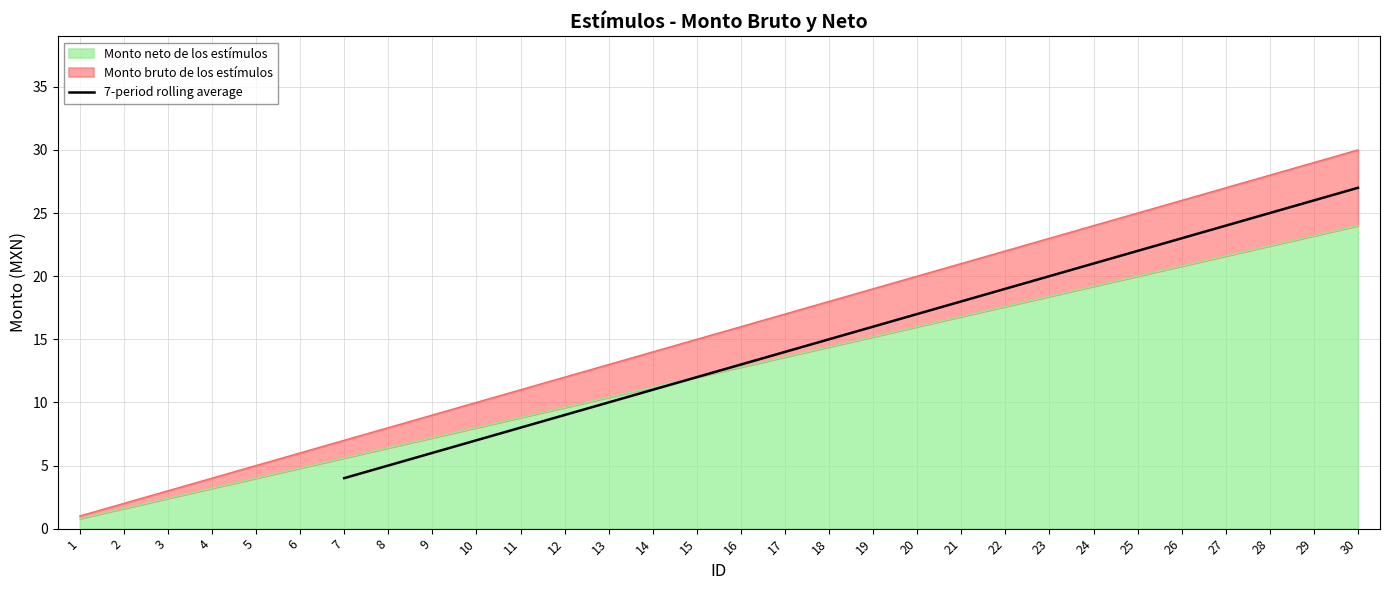

Does the chart display data point markers on the line(s)?

No